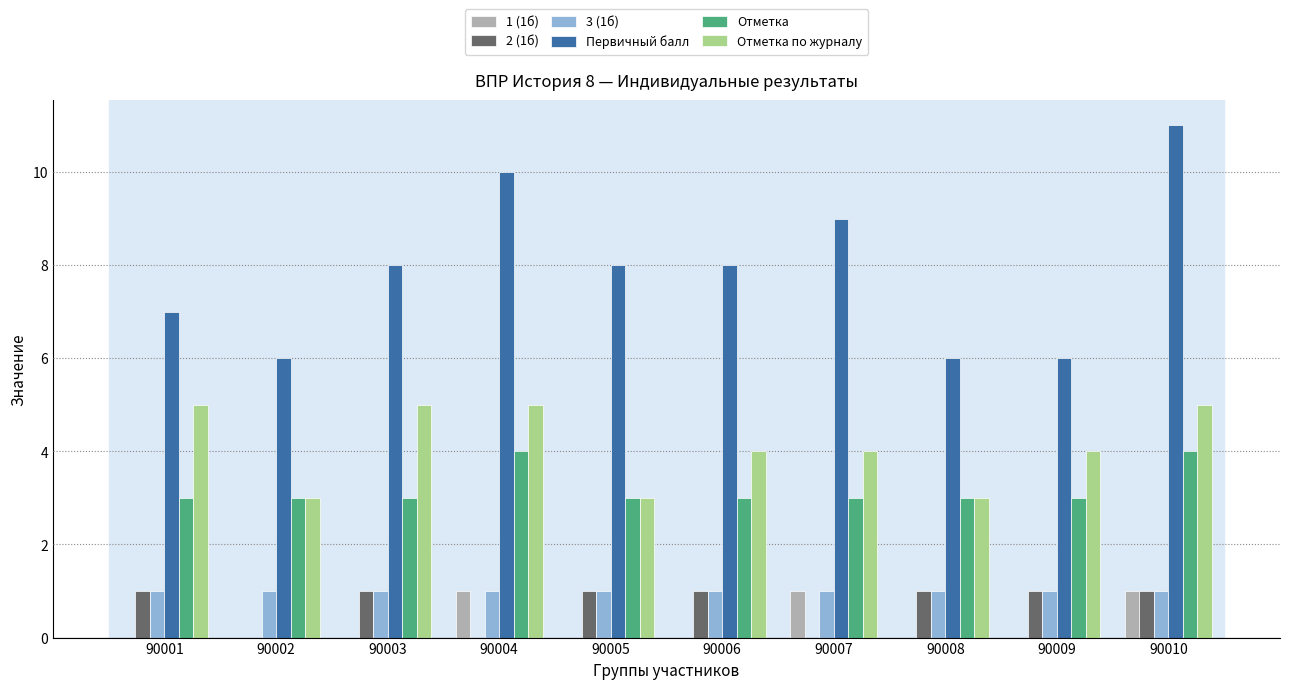

How many categories are shown in the chart?

10